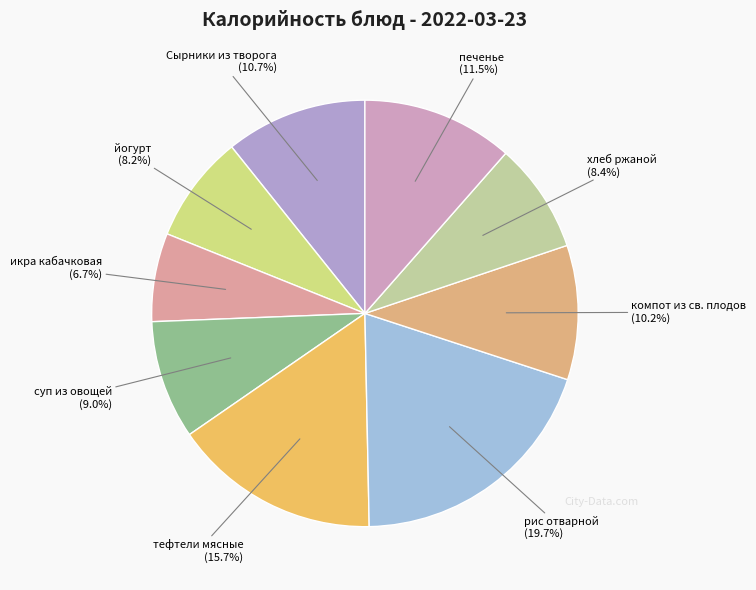

Combined, do печенье and суп из овощей account for over 50%?

No